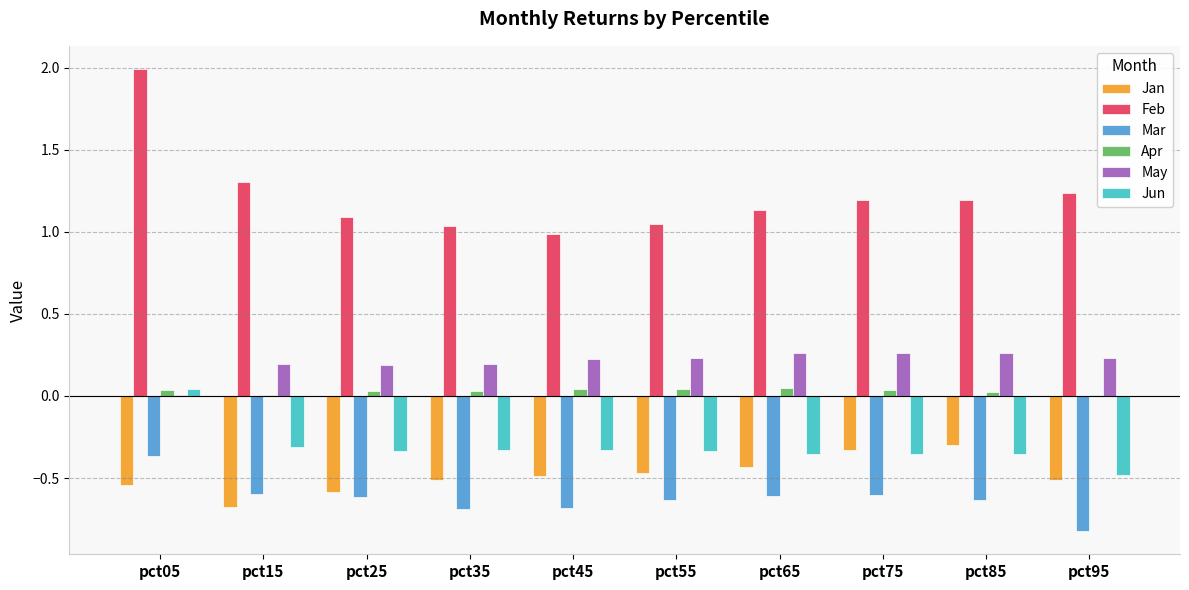

What is the sum of all Mar values?

-6.3